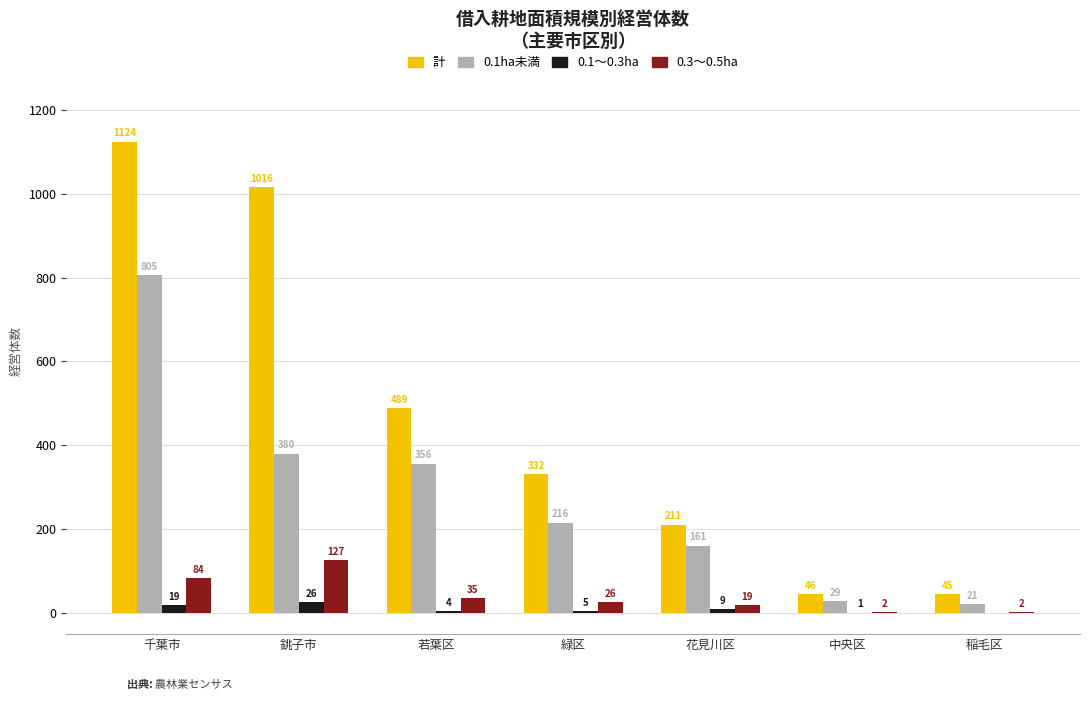

True or false: 0.1ha未満 has a value of 605 at 若葉区.

False